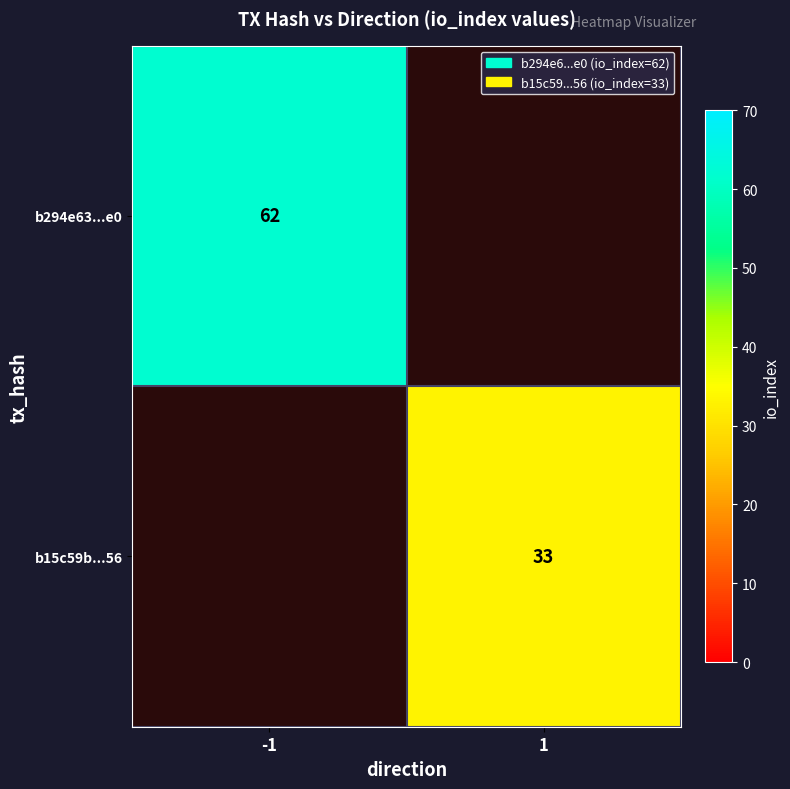

True or false: b294e63...e0 has a value of 41 at -1.

False